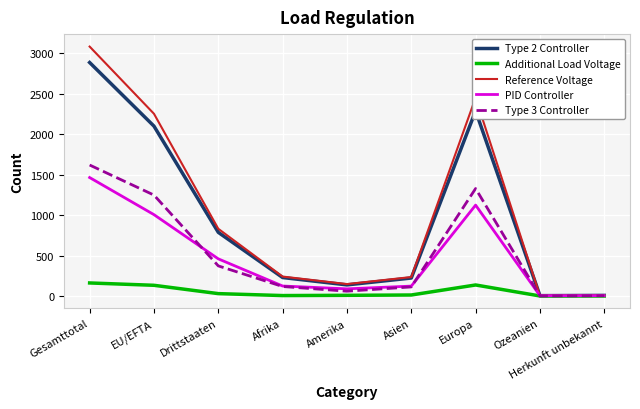

Between Europa and Ozeanien, which series saw the biggest shift?

Reference Voltage